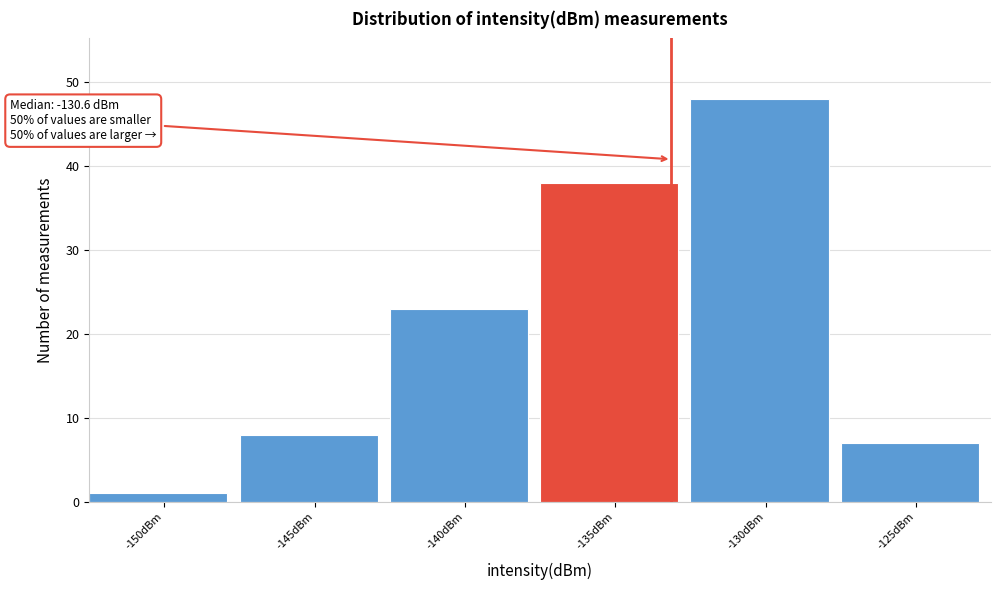

Reading left to right, transcribe all the data shown in this chart.

-150dBm=1	-145dBm=8	-140dBm=23	-135dBm=38	-130dBm=48	-125dBm=7